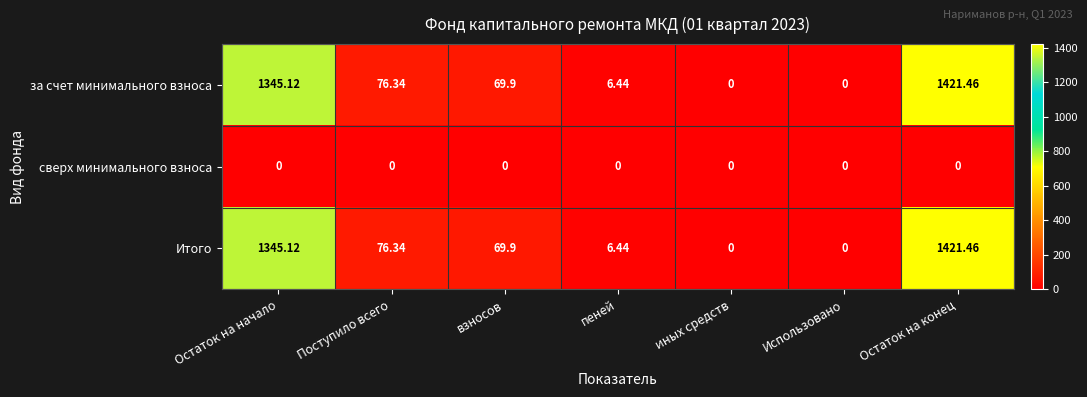

Where does the за счет минимального взноса series first go above 69?

Остаток на начало